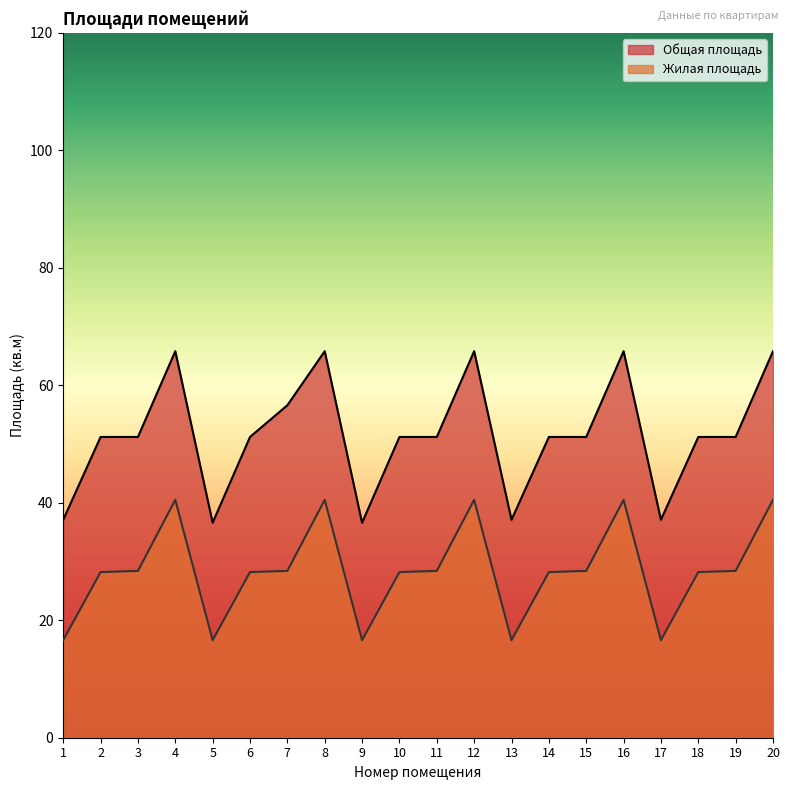

Which series has the largest total across all categories?

Общая площадь